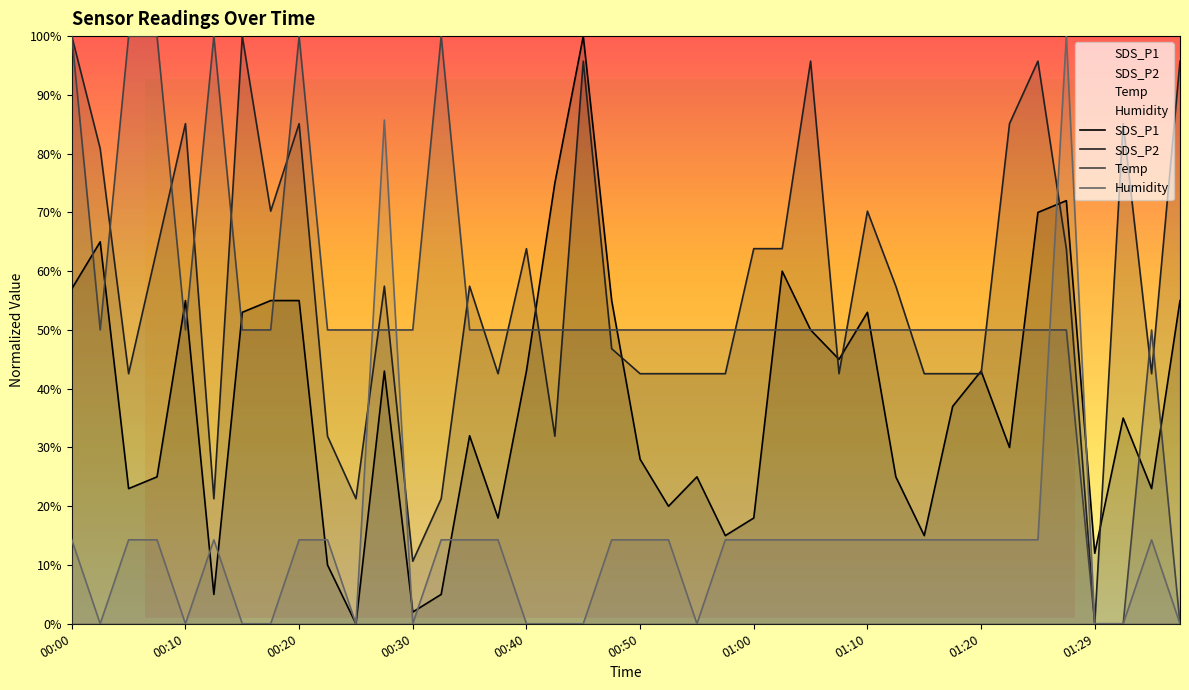

True or false: Humidity has a value of 0.0 at 00:40.

True